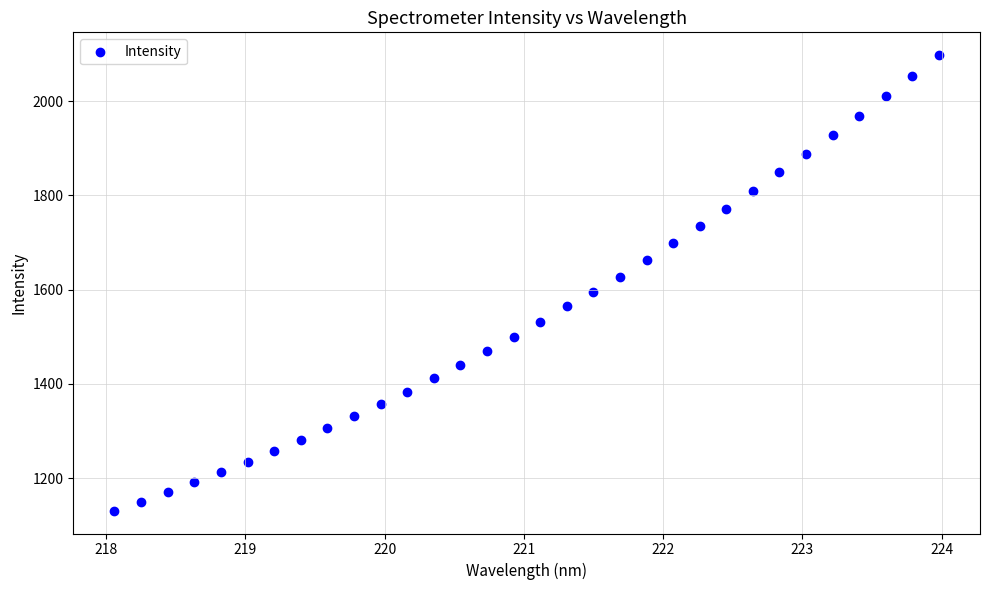

What is the range of Y values (max minus min)?

967.3